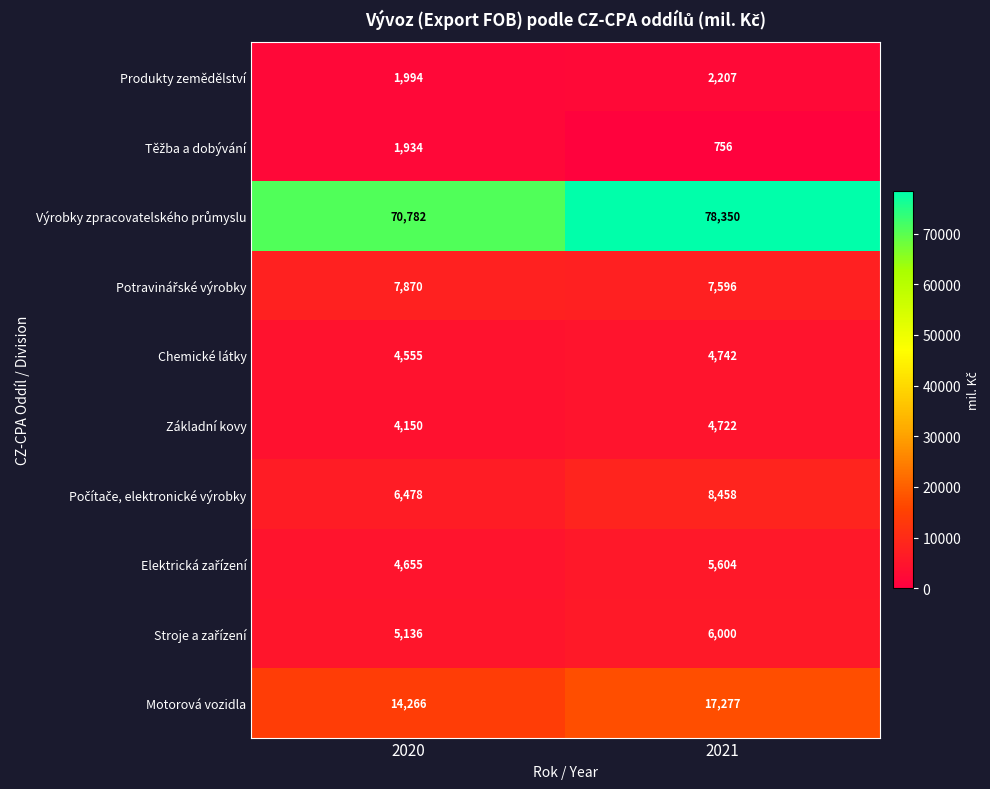

Rank the categories by Motorová vozidla value from highest to lowest.

2021, 2020